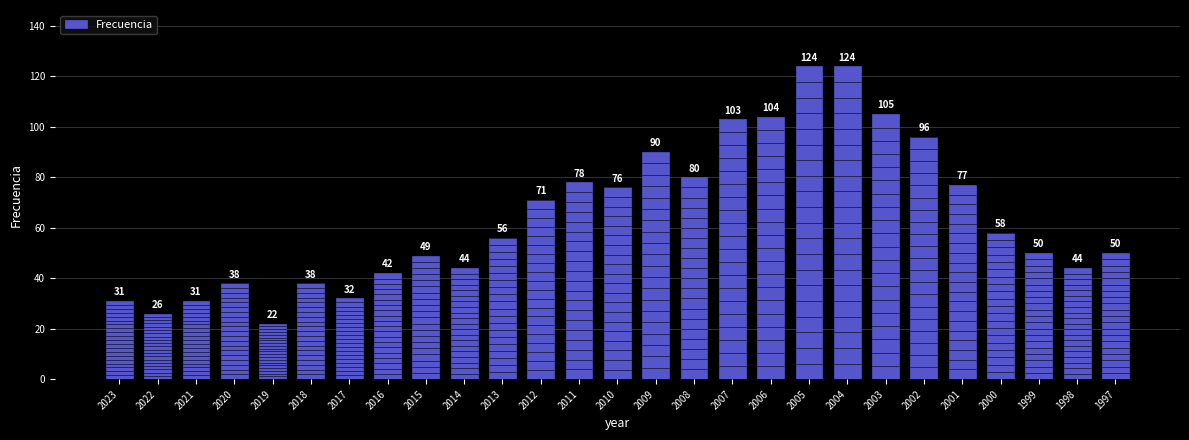

What is the greatest value displayed?

124